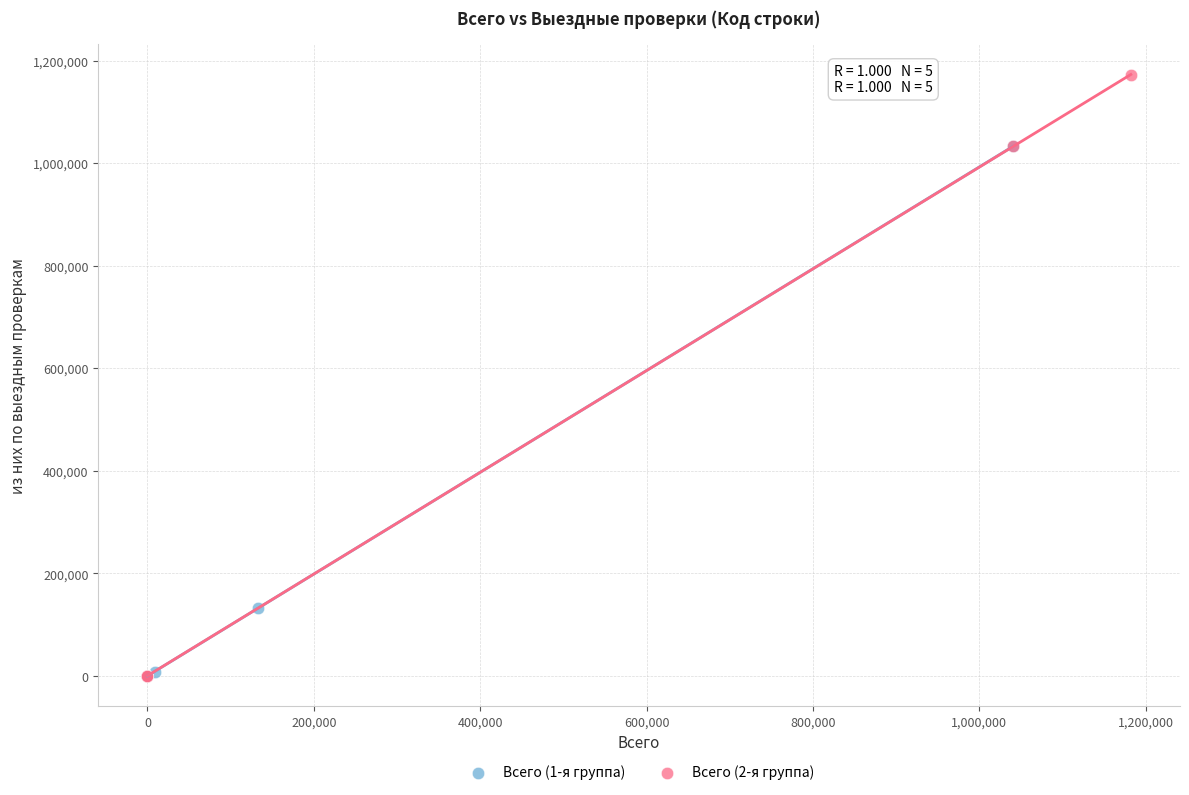

Which series reaches the maximum Y coordinate?

Всего (2-я группа)